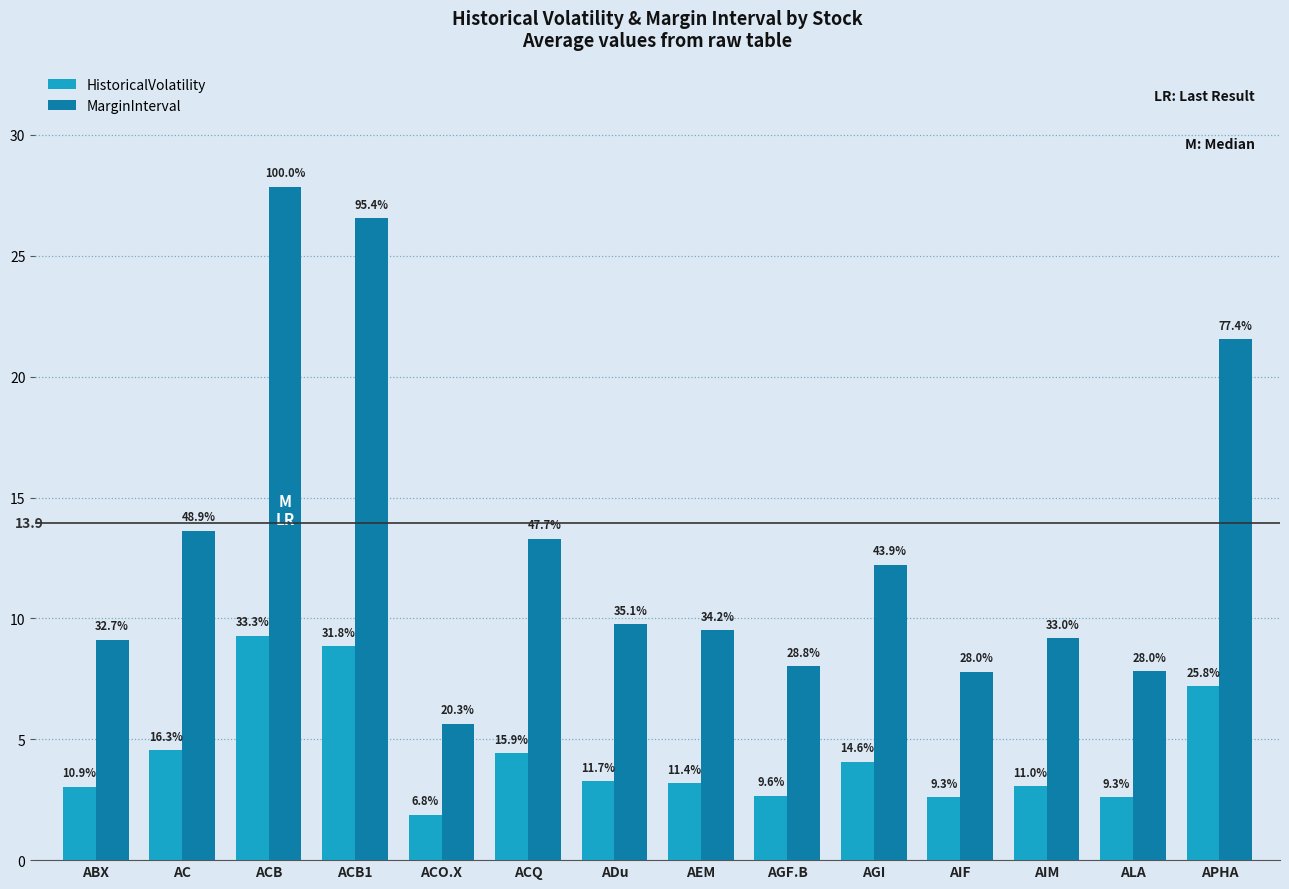

Reading right to left, what are all the values shown in this chart?

HistoricalVolatility: 7.2	2.6	3.1	2.6	4.1	2.7	3.2	3.3	4.4	1.9	8.9	9.3	4.5	3.0
MarginInterval: 21.6	7.8	9.2	7.8	12.2	8.0	9.5	9.8	13.3	5.6	26.6	27.9	13.6	9.1